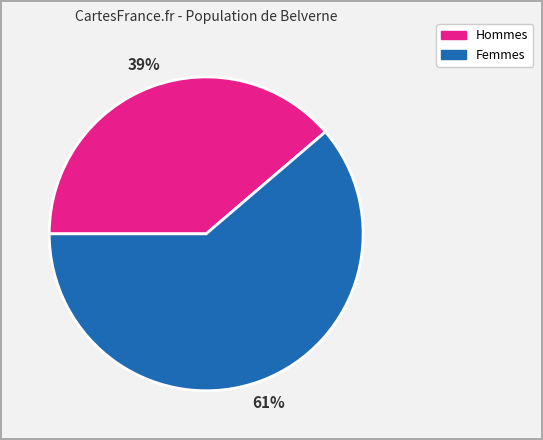

To the nearest percent, what percentage of the pie is Hommes?

39%